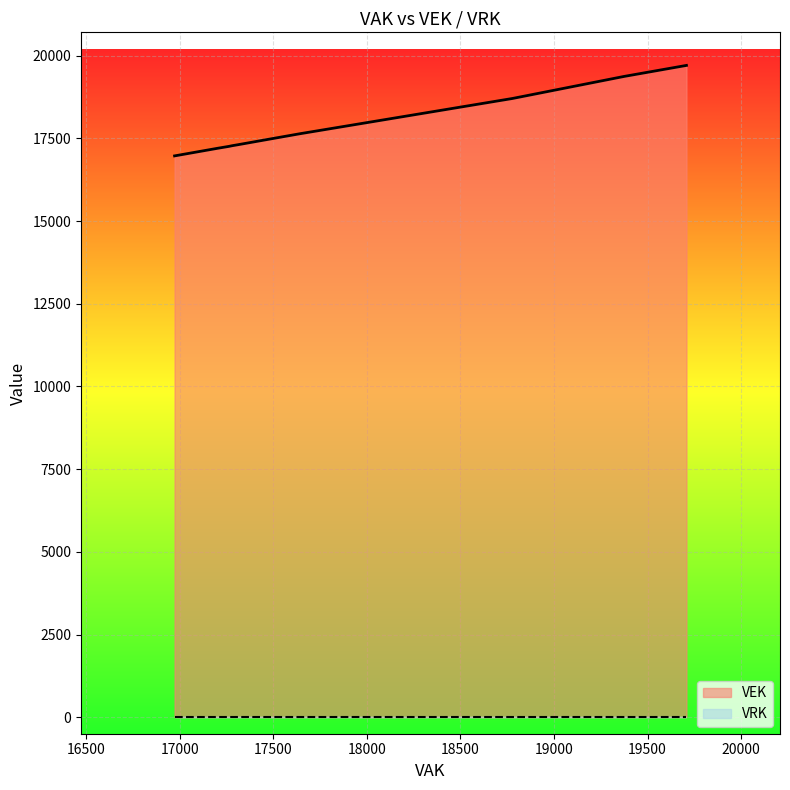

What is the total value across all series at 19374?

19374